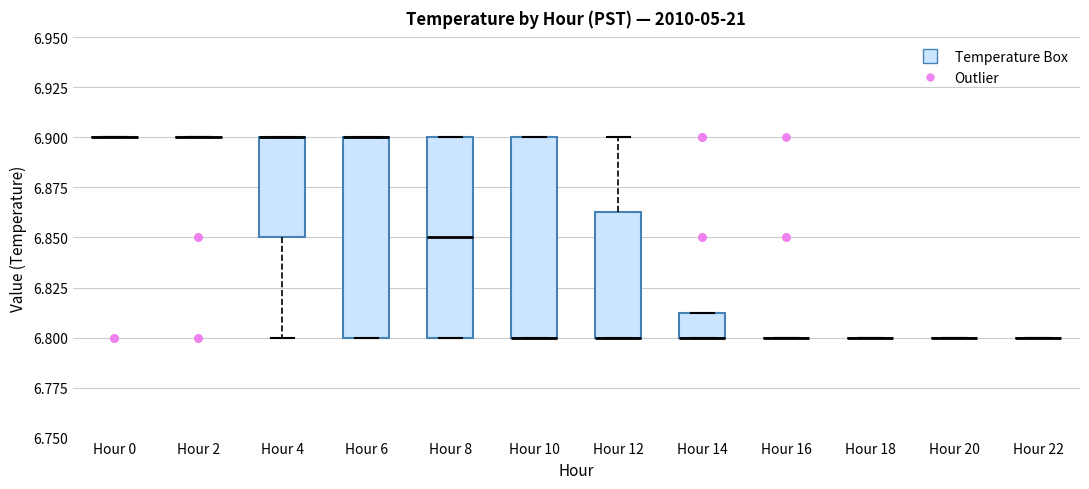

Where is the upper edge of the box for Hour 8 on the y-axis? The values are not printed on the chart, so give them approximately, as read against the axis.

6.900